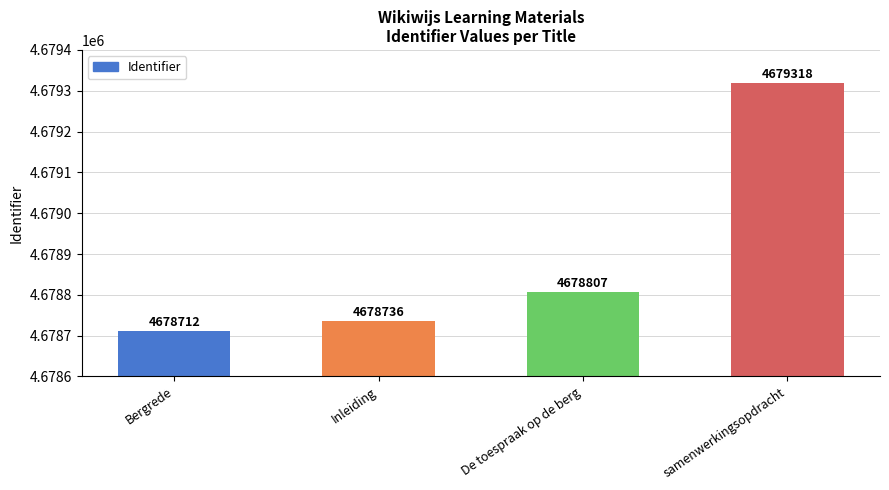

What is the difference between the values at Inleiding and Bergrede?

24